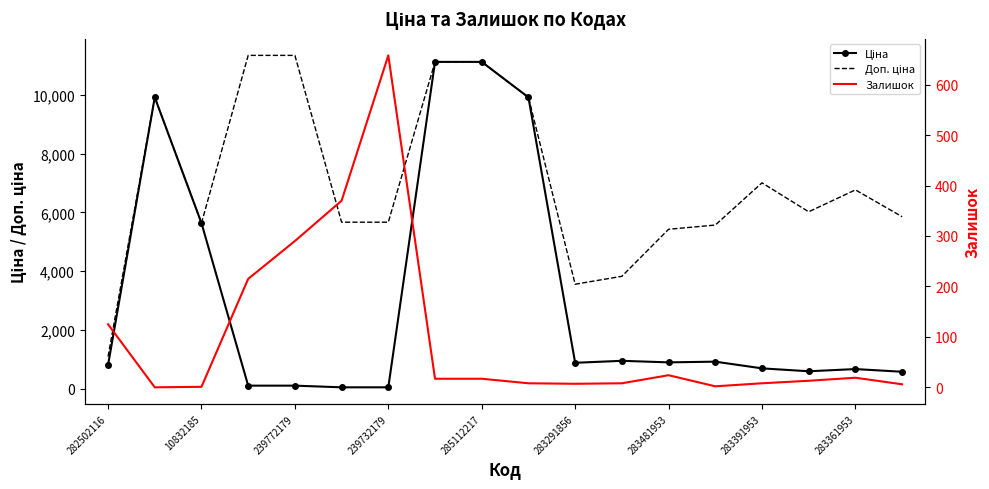

In Ціна, how many points are higher than both neighbors (excluding endpoints)?

4